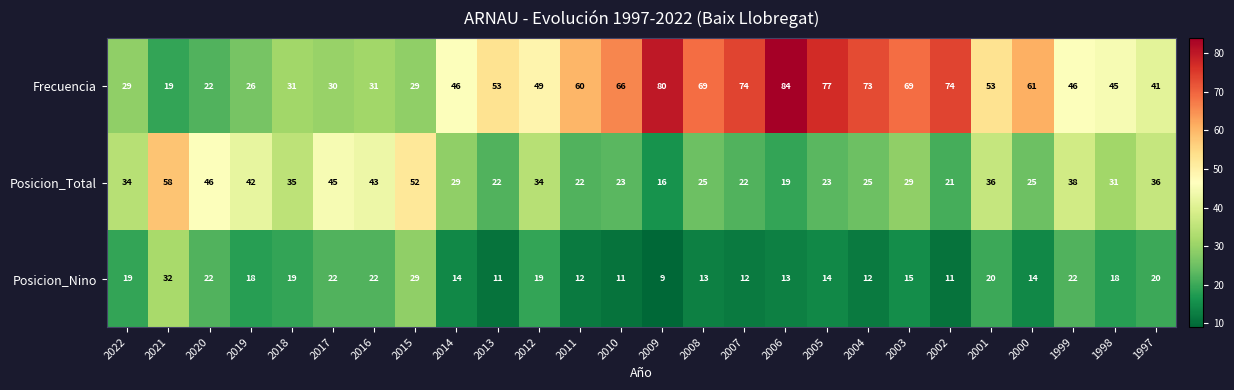

The Frecuencia series shows 53 at 2001. True or false?

True